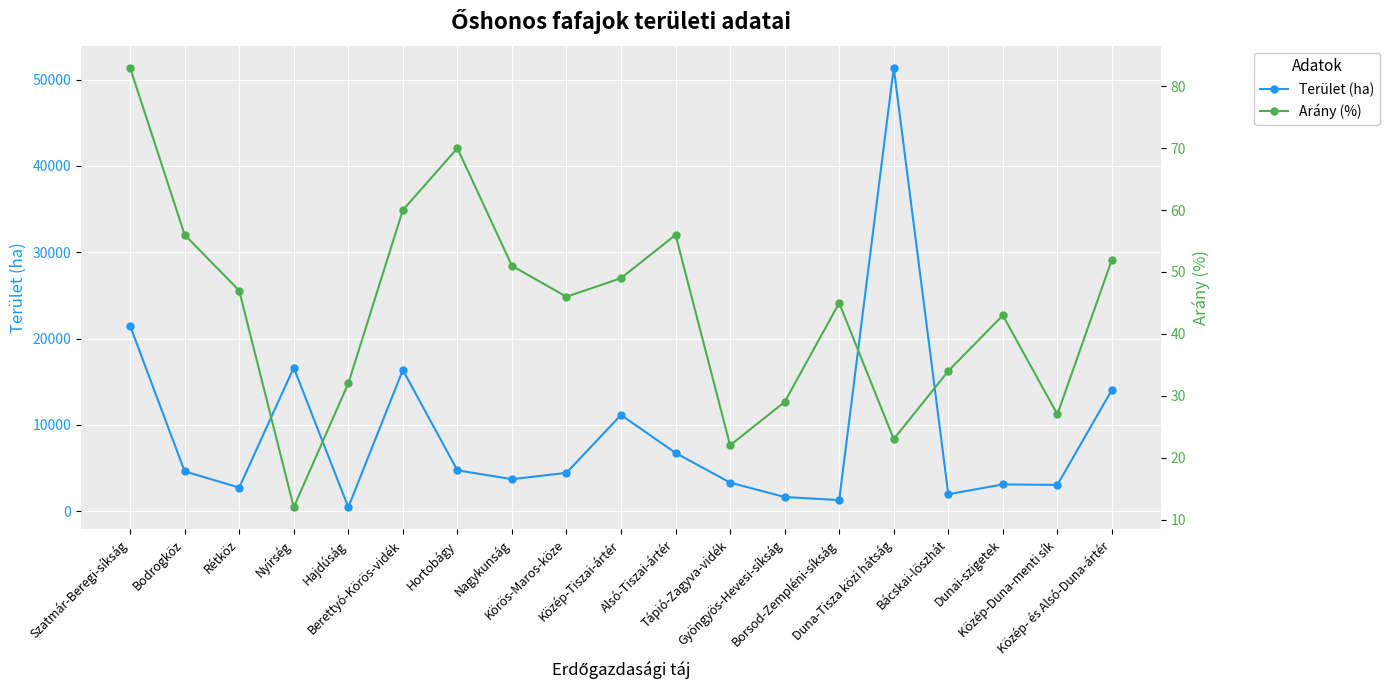

True or false: Terület (ha) has a value of 24399.2 at Nyírség.

False